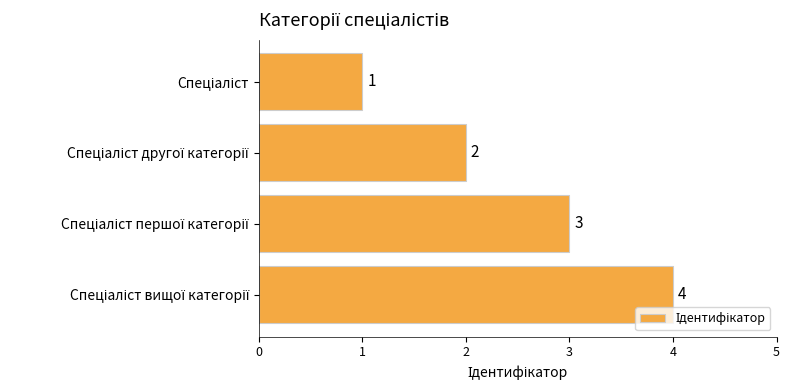

What is the difference between the maximum and minimum values?

3